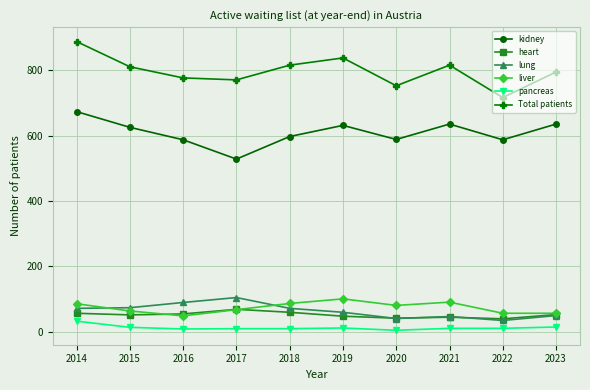

What is the greatest value displayed?

887